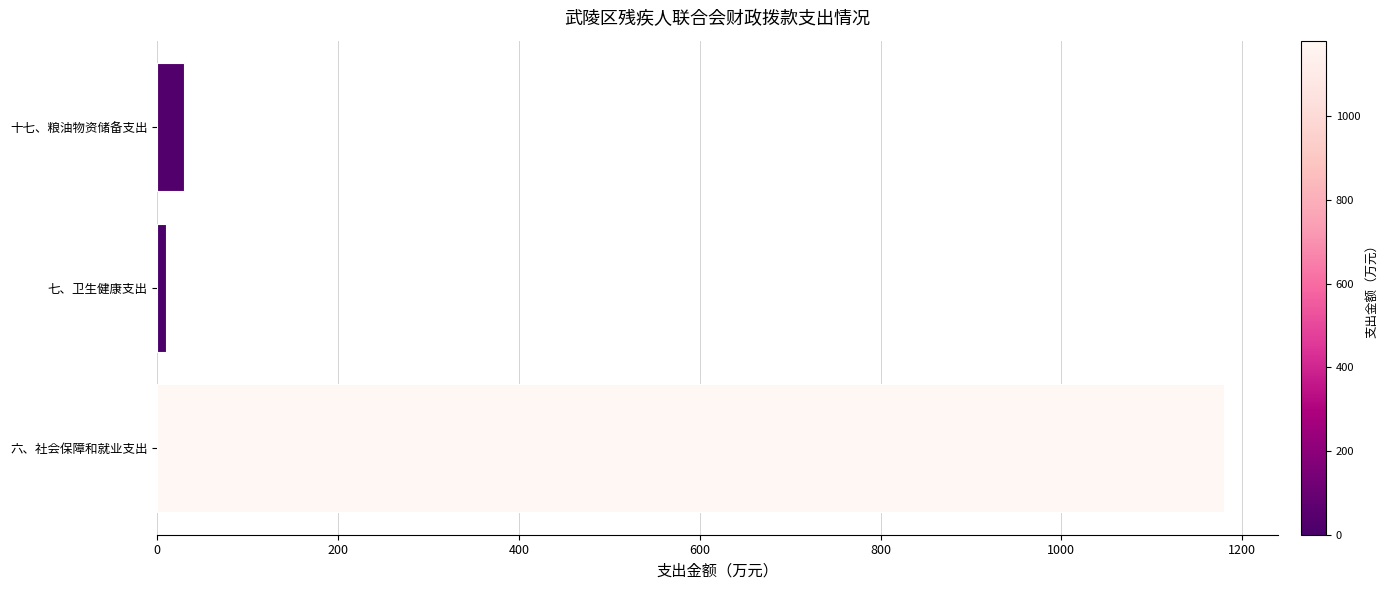

The chart shows a value of 1180.3 at 六、社会保障和就业支出. True or false?

True